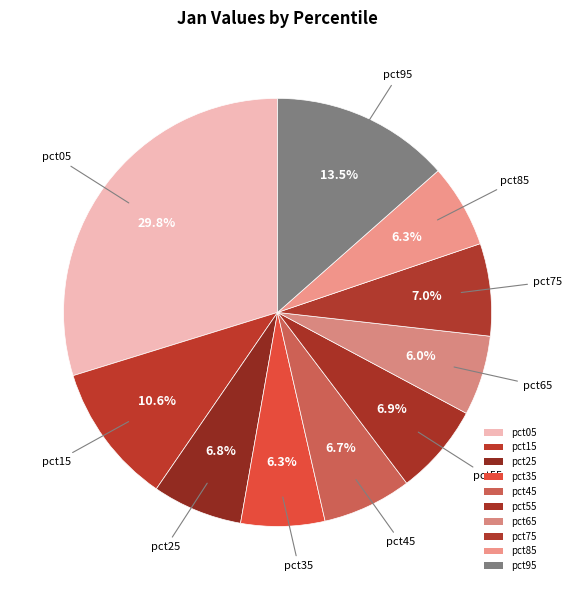

Does pct15 account for over 50% of the chart?

No